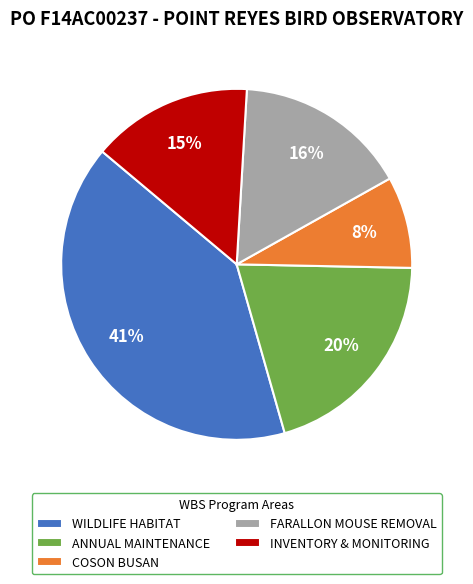

Combined, do INVENTORY & MONITORING and FARALLON MOUSE REMOVAL account for over 50%?

No